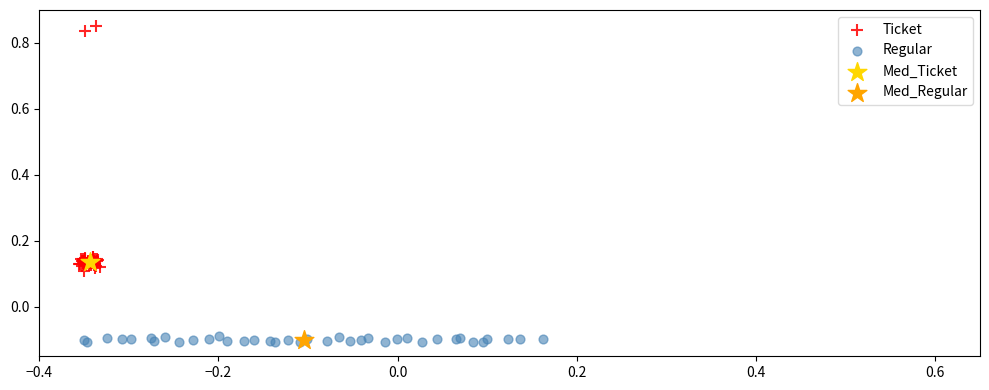

Which series contains the lowest Y value?

Regular